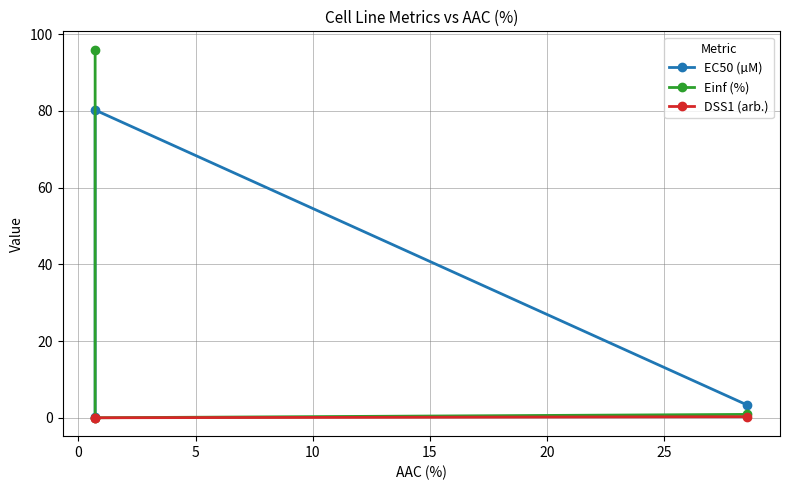

Is the value of Einf (%) at 5 greater than the value of DSS1 (arb.) at 5?

Yes